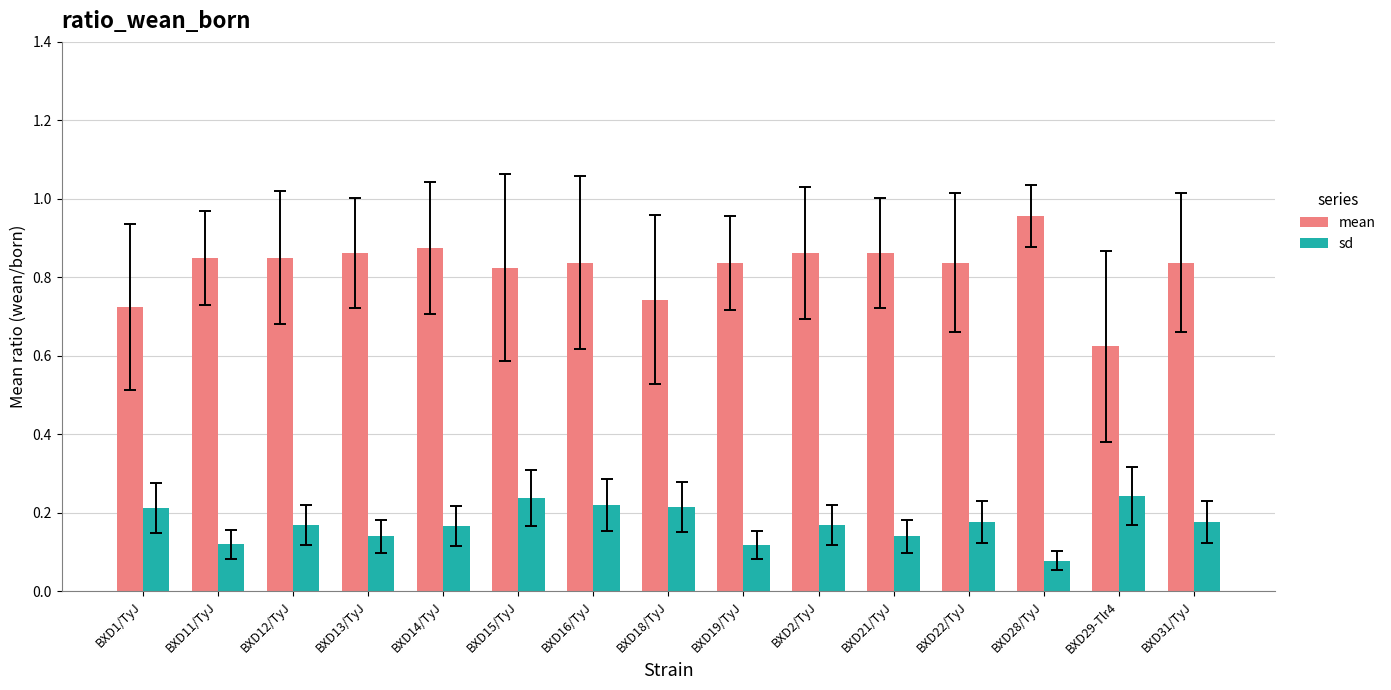

The sd series shows 0.2 at BXD21/TyJ. True or false?

False